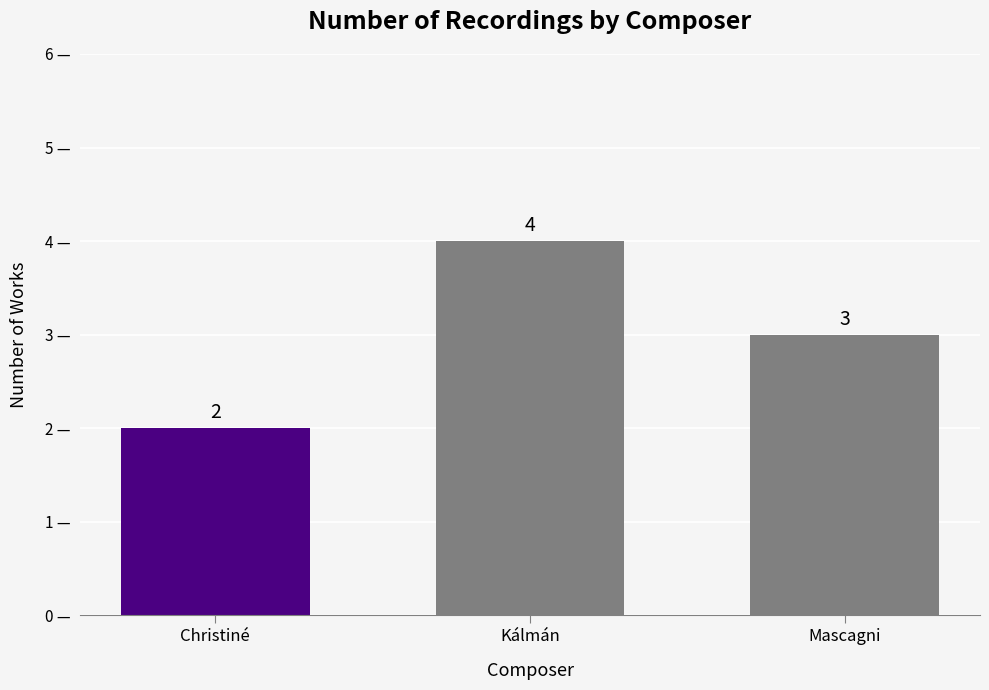

What is the label of the 1st bar from the right?

Mascagni